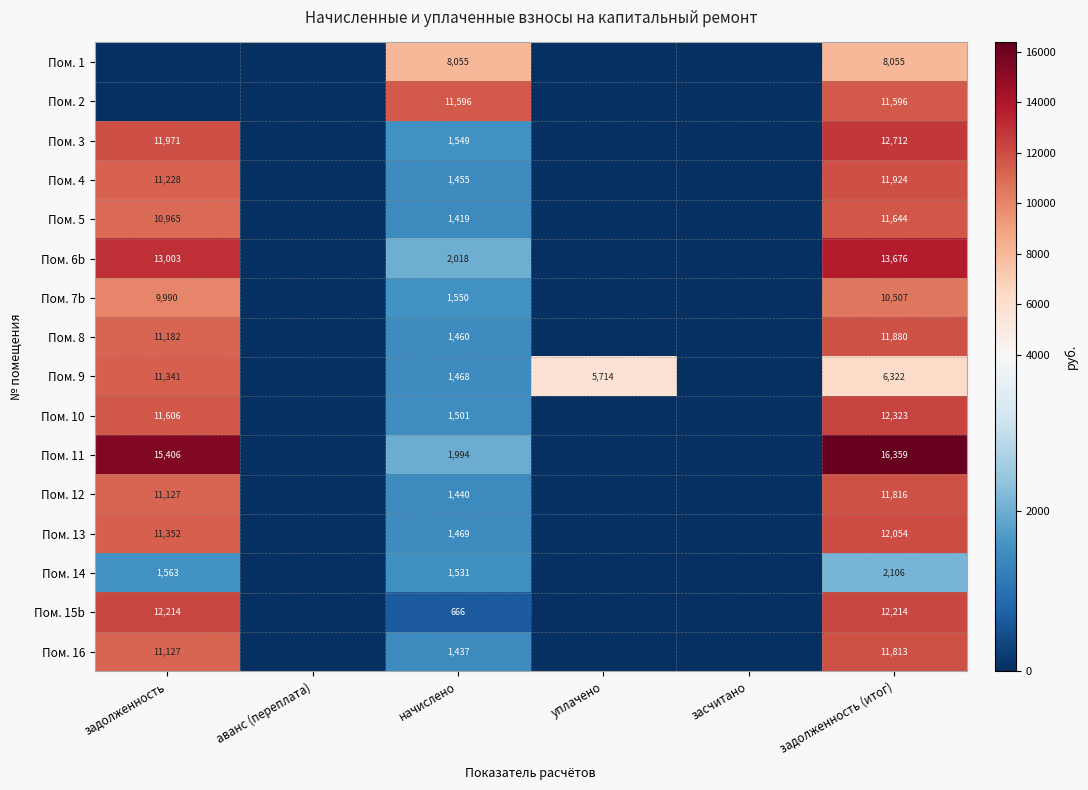

At which category is the sum across all series the highest?

задолженность (итог)